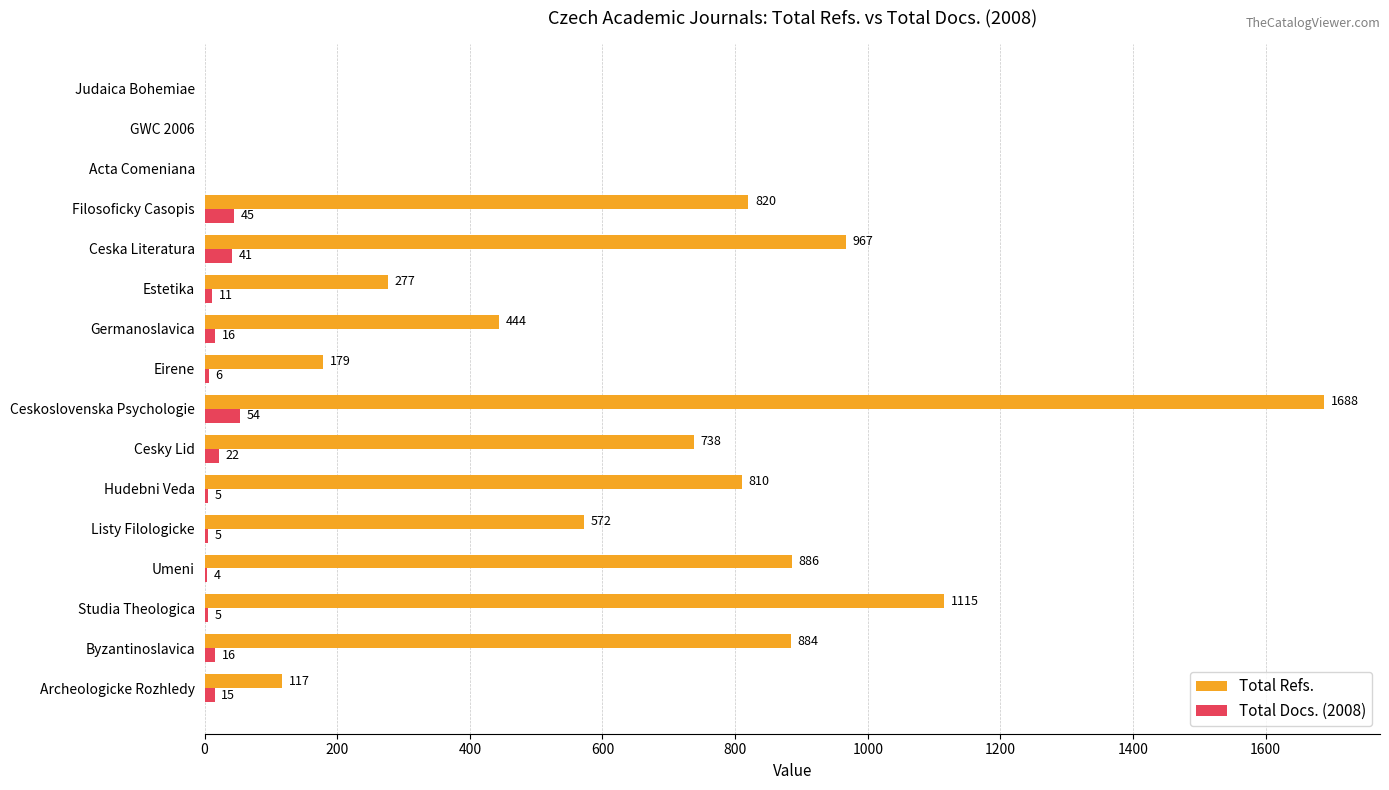

Which series changed the most between Archeologicke Rozhledy and Studia Theologica?

Total Refs.